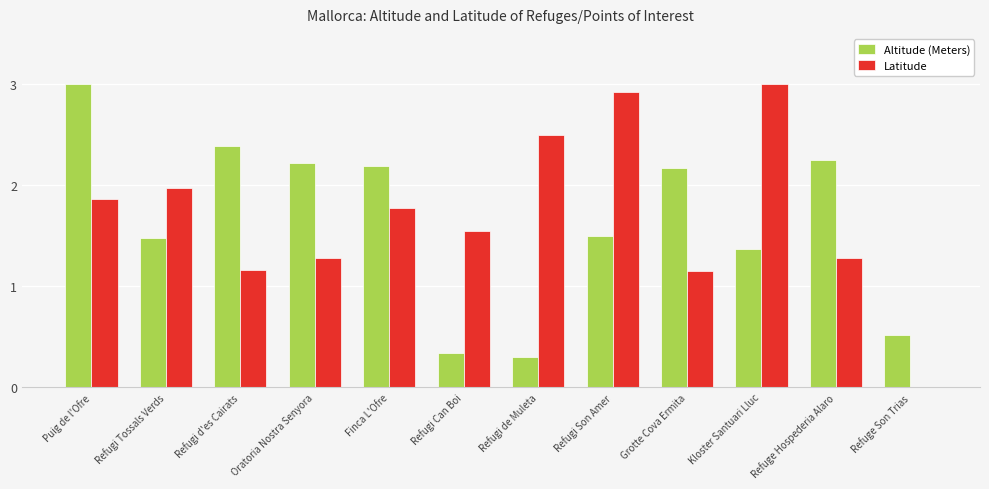

Which series changed the most between Refugi d'es Cairats and Finca L'Ofre?

Latitude